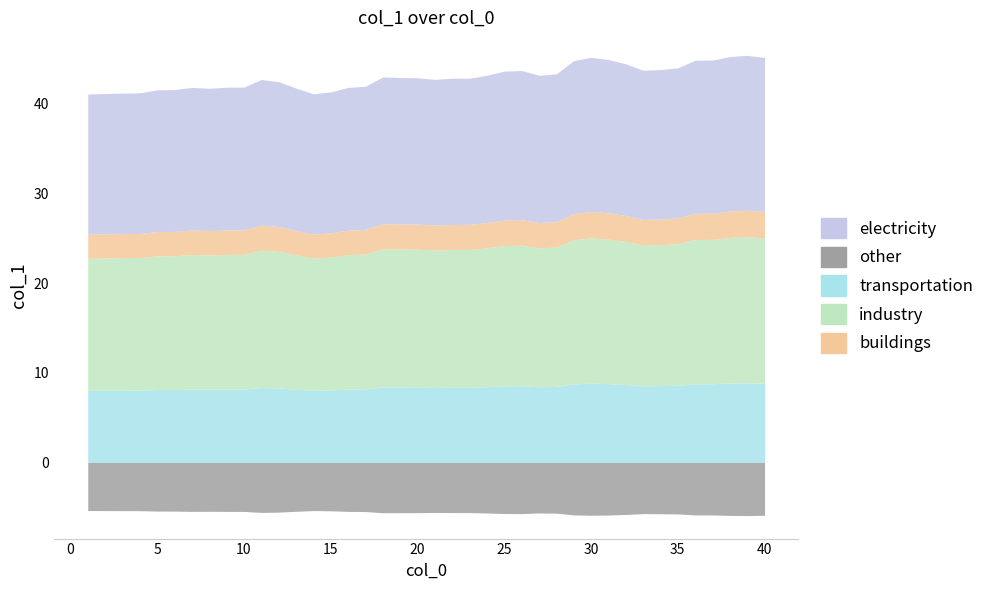

Approximately how many times larger is the value at 7 compared to 39?

0.9